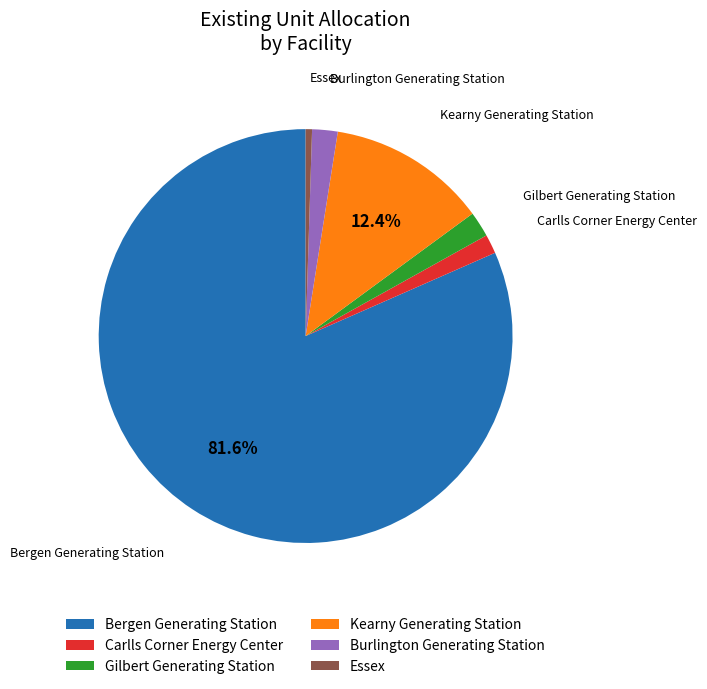

Which slice is the smallest?

Essex